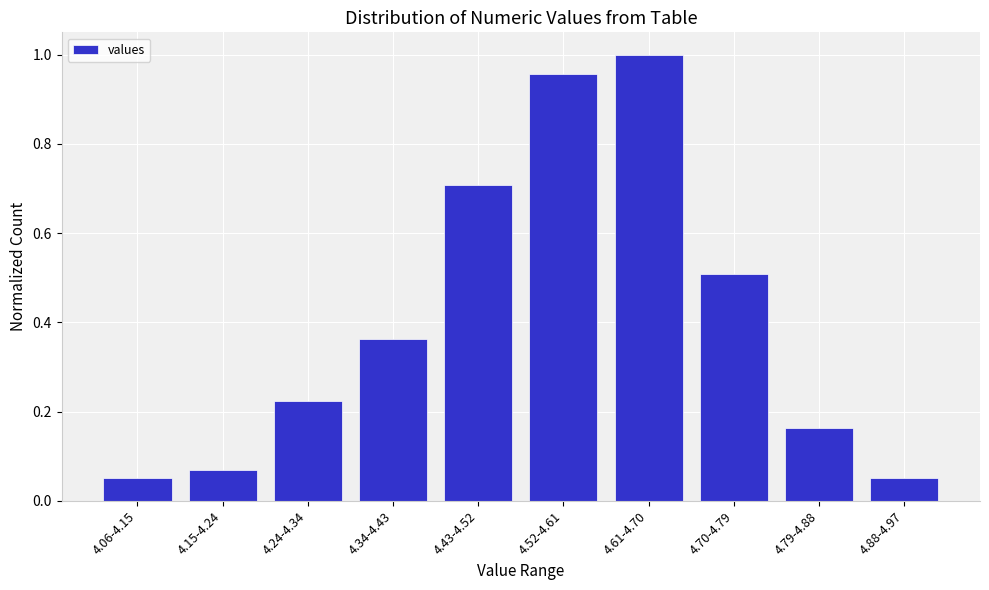

Between 4.61-4.70 and 4.15-4.24, which is larger?

4.61-4.70